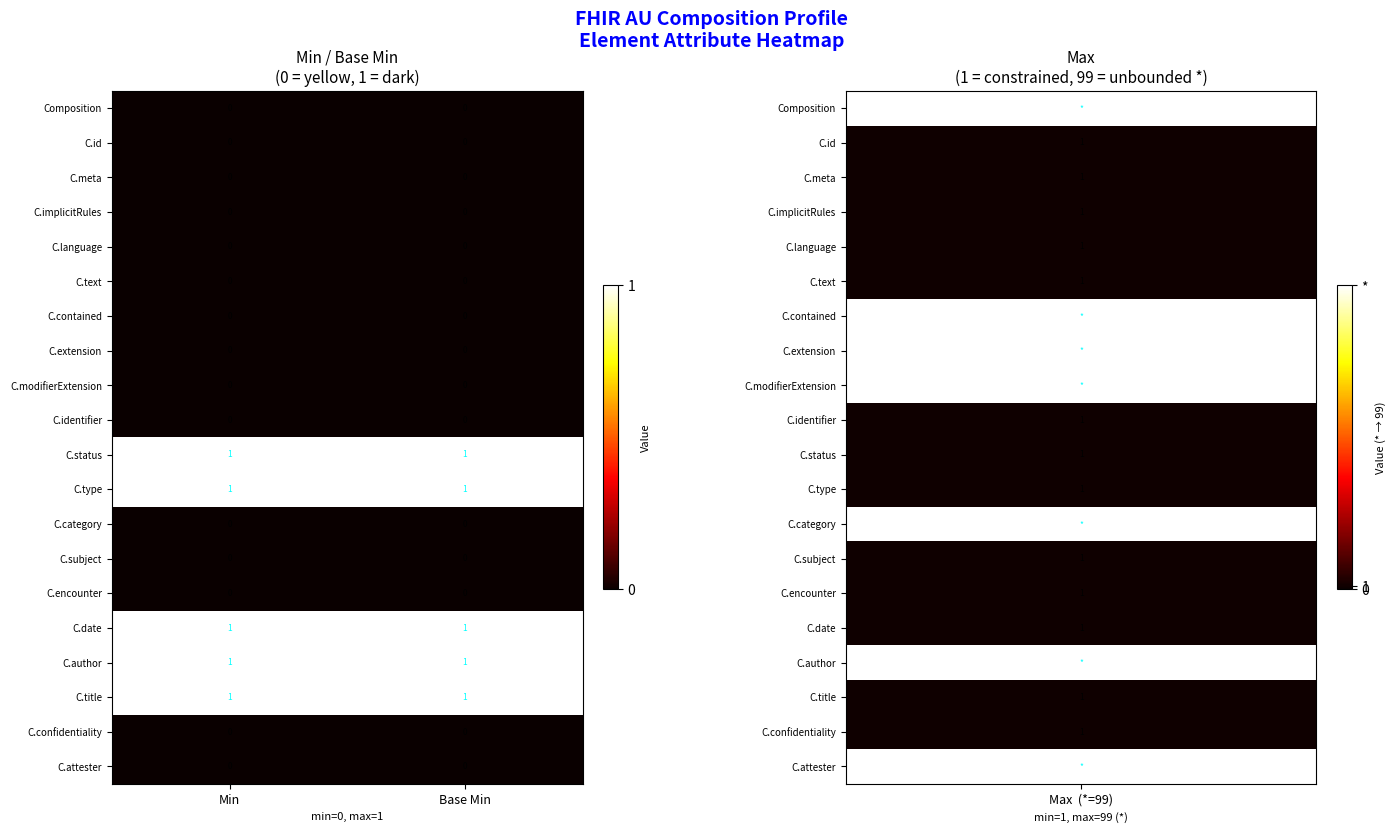

What is the total value across all series at Base Min?

5